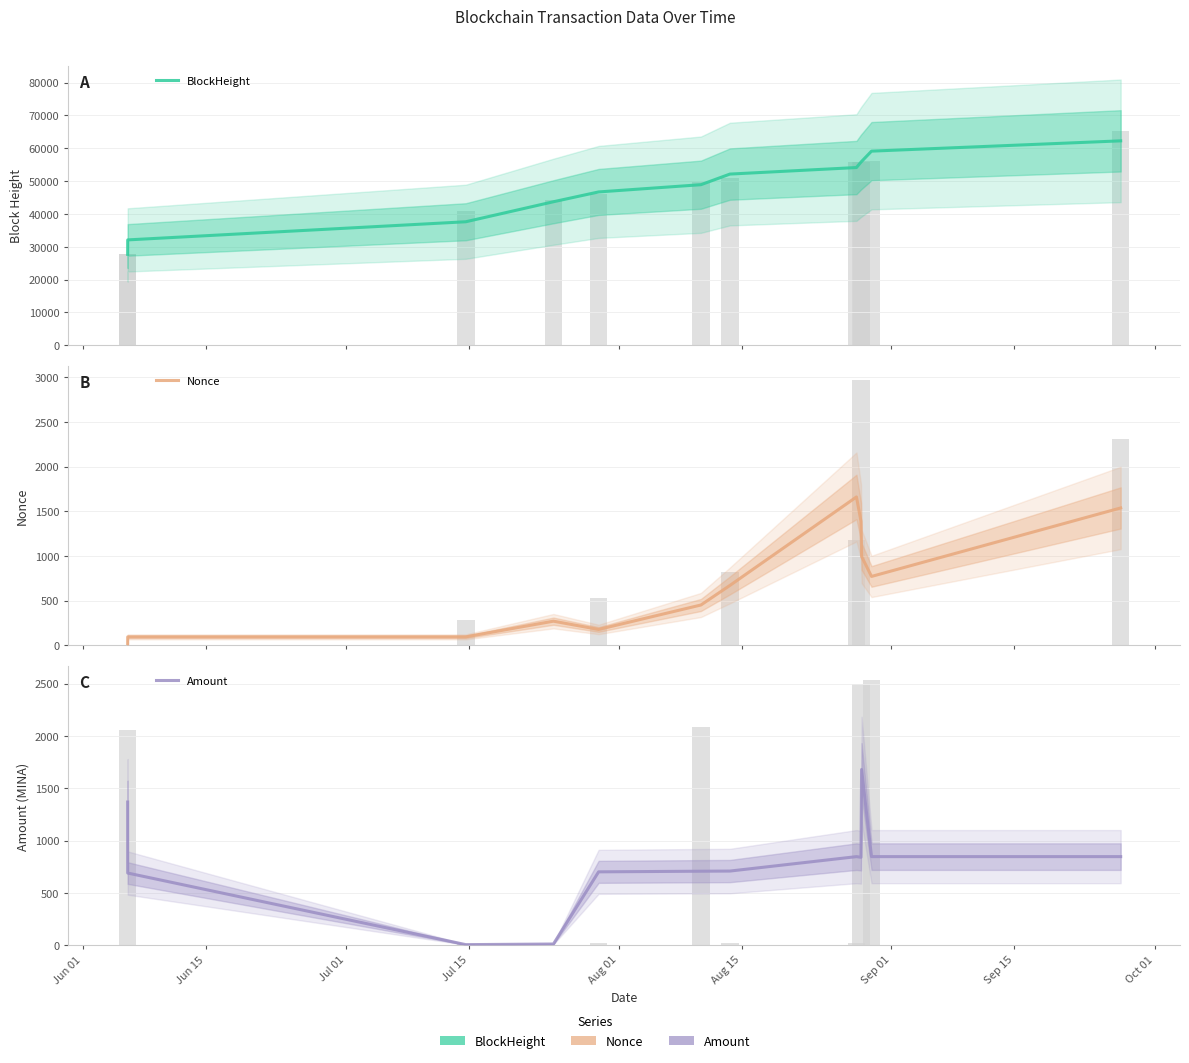

What is the sum of all Nonce values?

8107.0